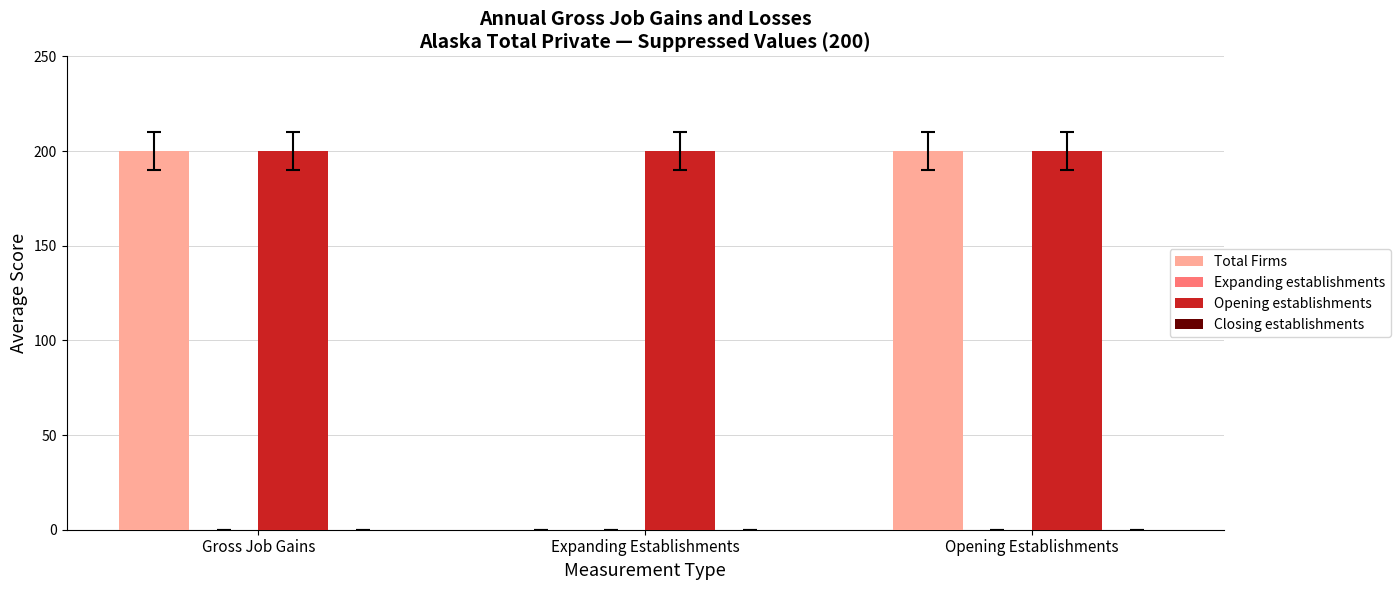

What is the total value across all series at Gross Job Gains?

400